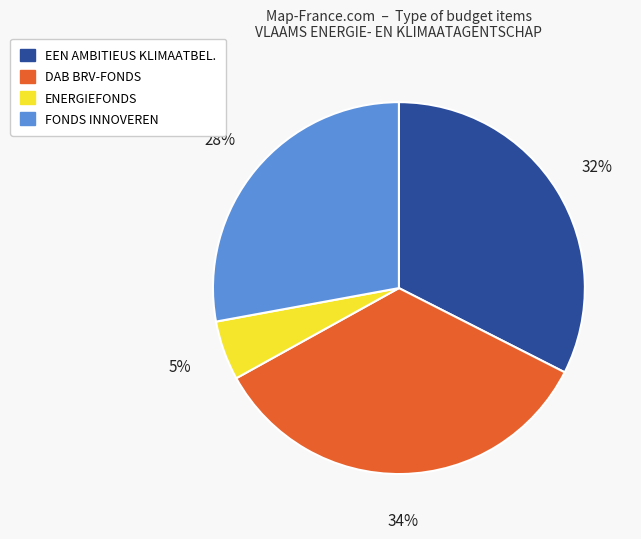

Is there any slice that represents more than half of the pie?

No